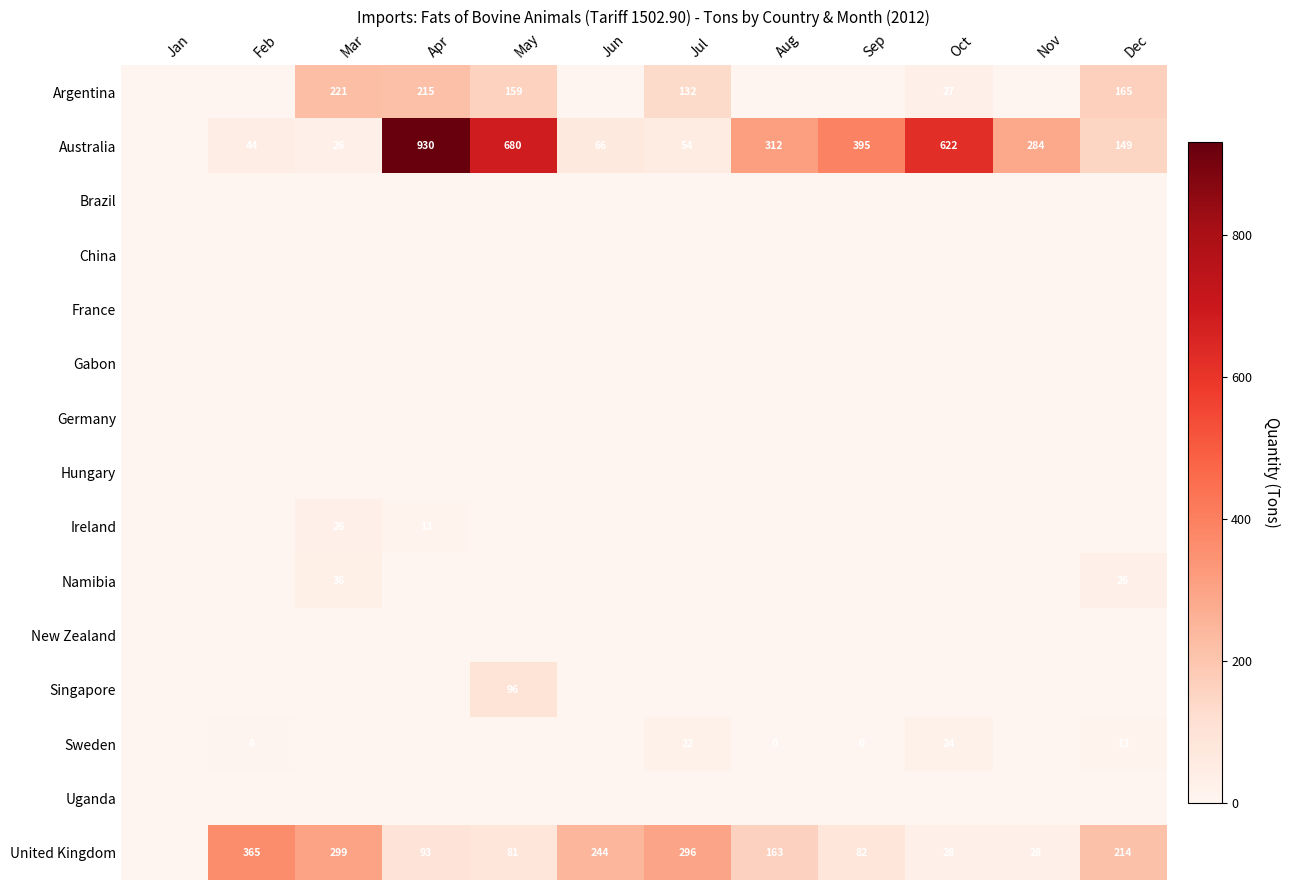

At which category is the sum across all series the highest?

Apr